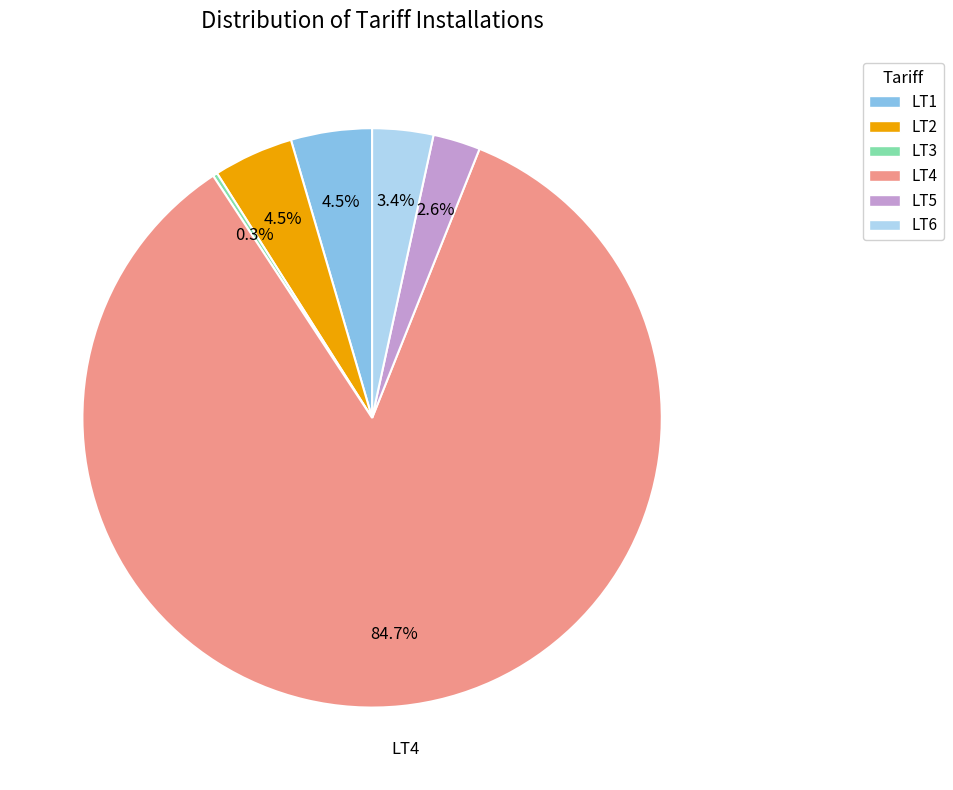

Which category has the biggest portion of the pie?

LT4